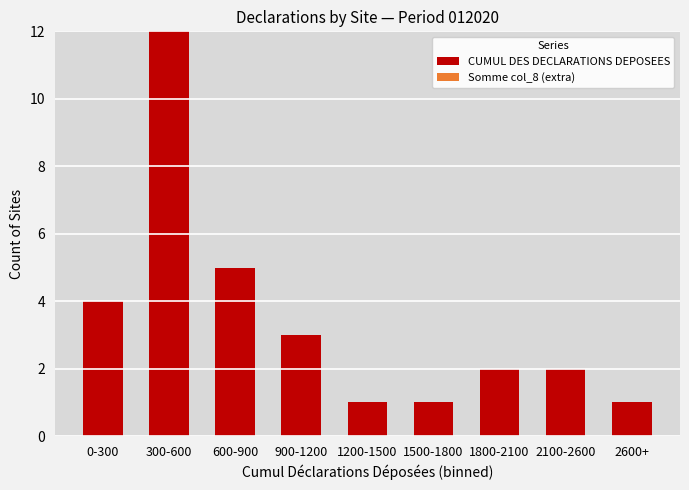

What is the change in value from 300-600 to 1500-1800?

-11